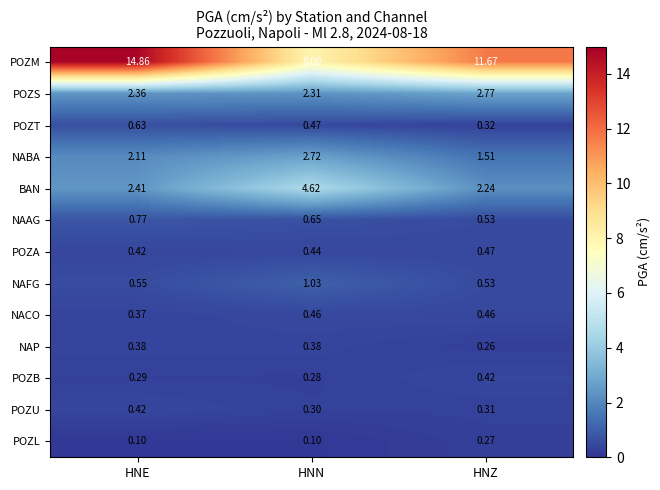

Where is POZB nearest to the value 0?

HNN